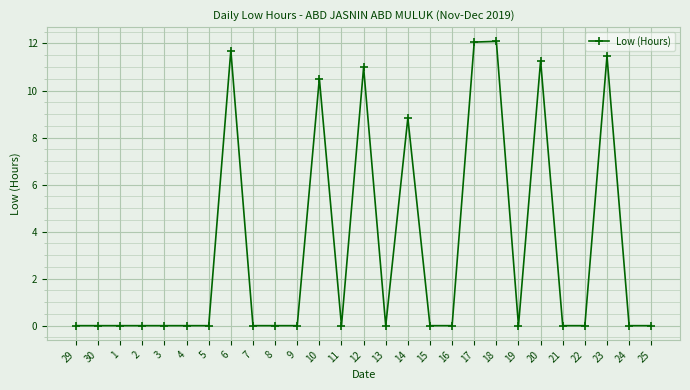

Where is the data nearest to the value 6?

14